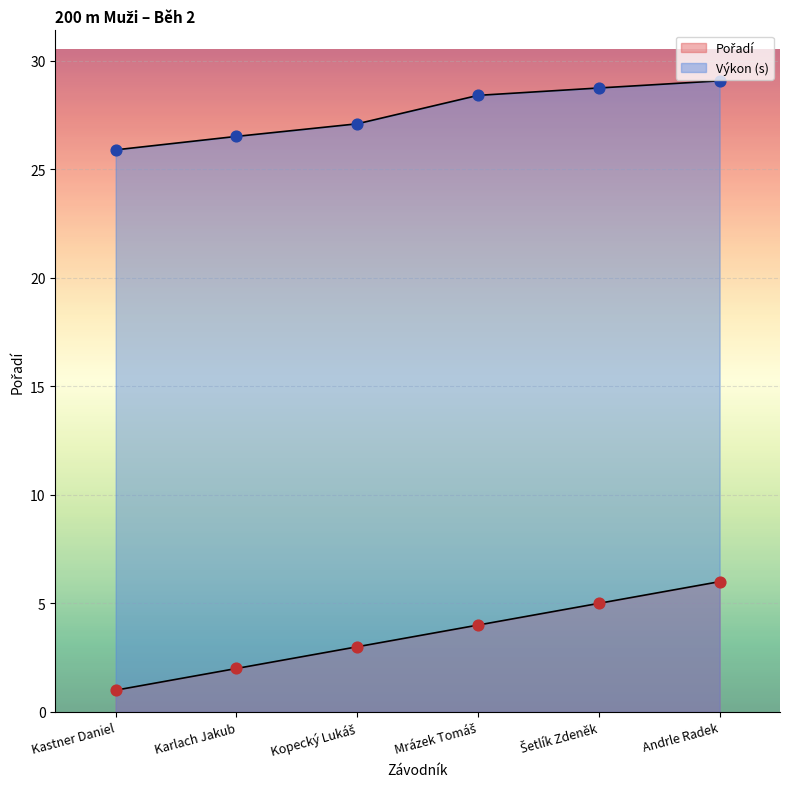

What is the total value across all series at Mrázek Tomáš?

32.4